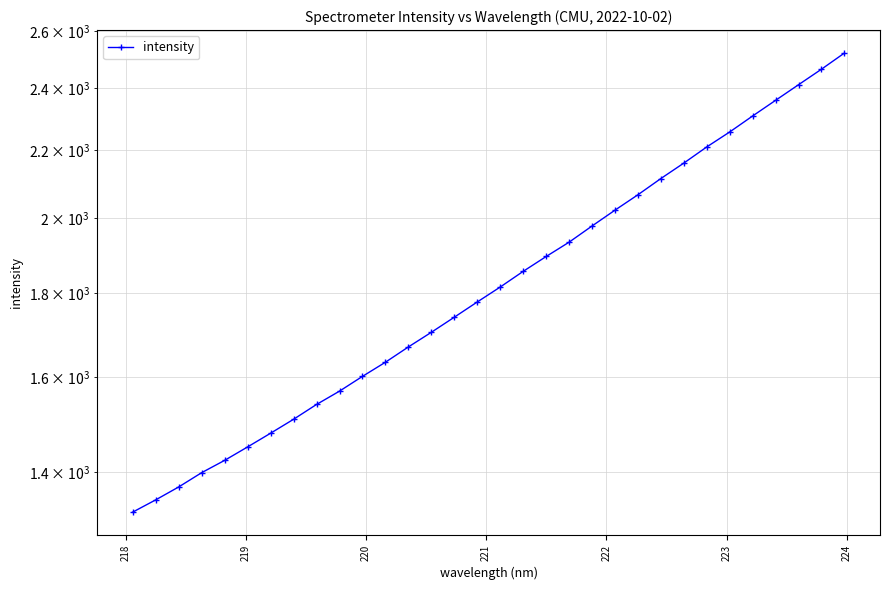

How many distinct data groups are displayed?

1